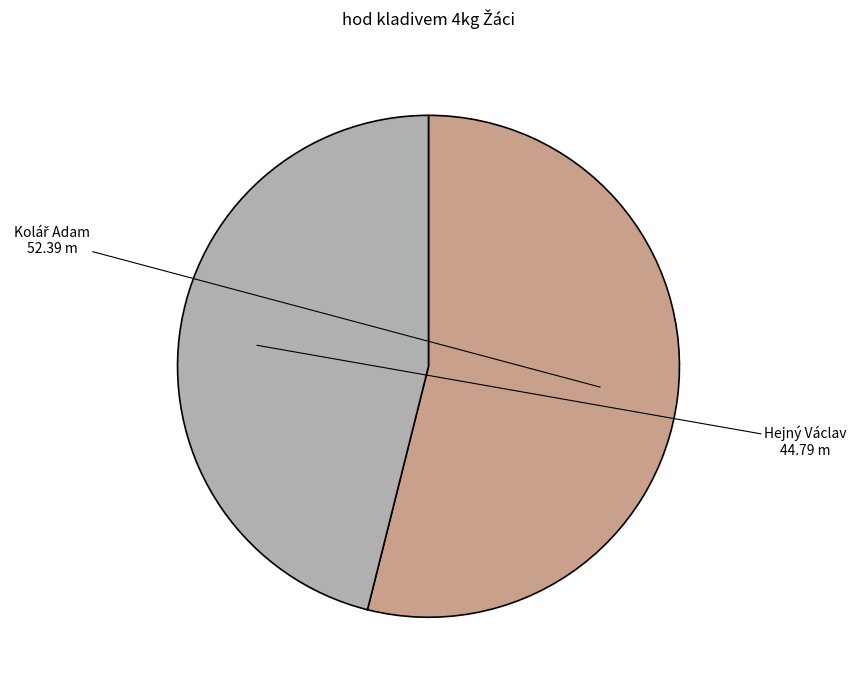

Which slice is the smallest?

Hejný Václav